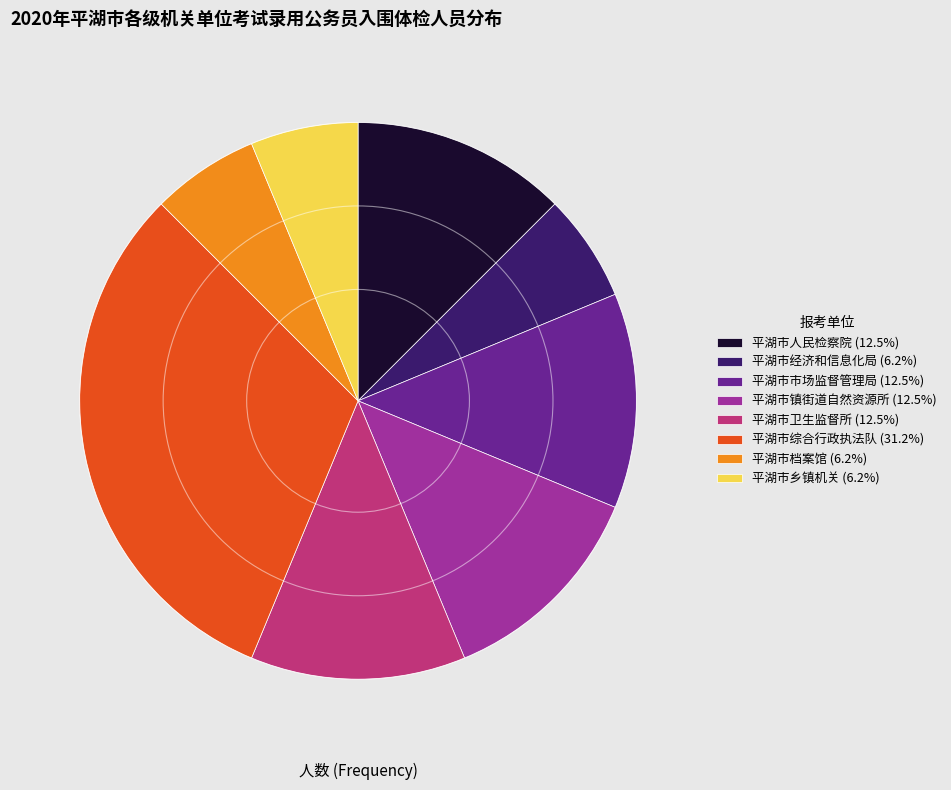

How many slices are in this pie chart?

8